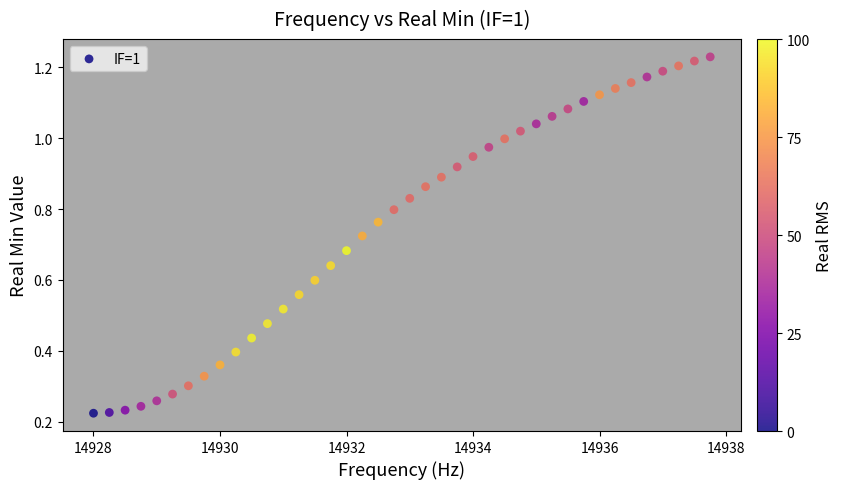

What is the range of X values (max minus min)?

9.8